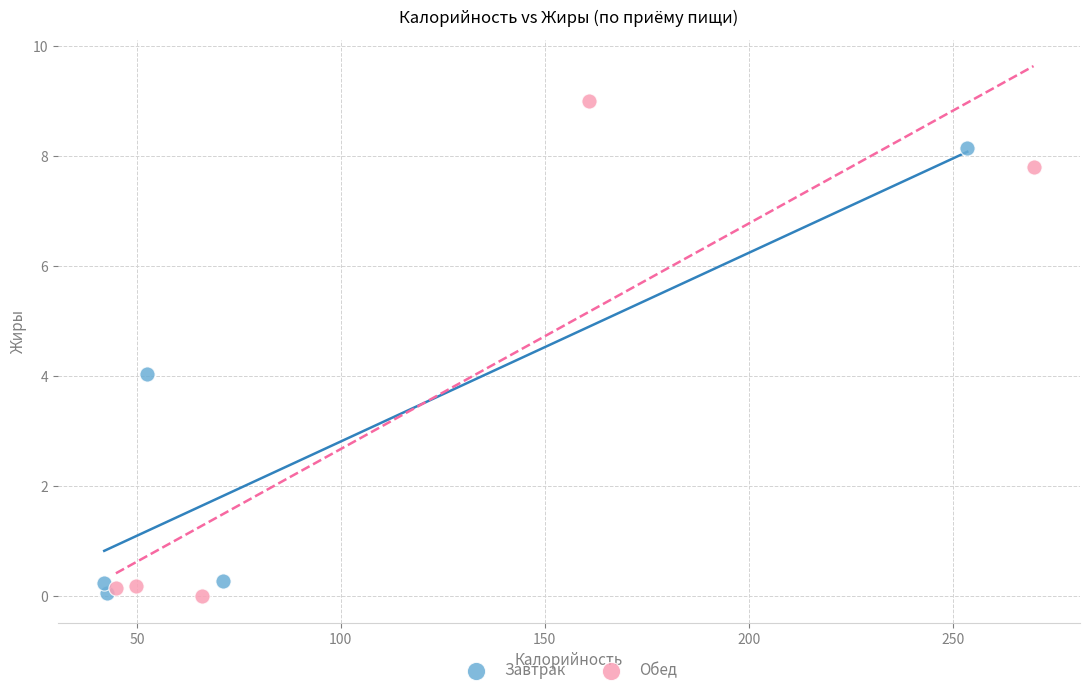

Which series contains the highest Y value?

Обед